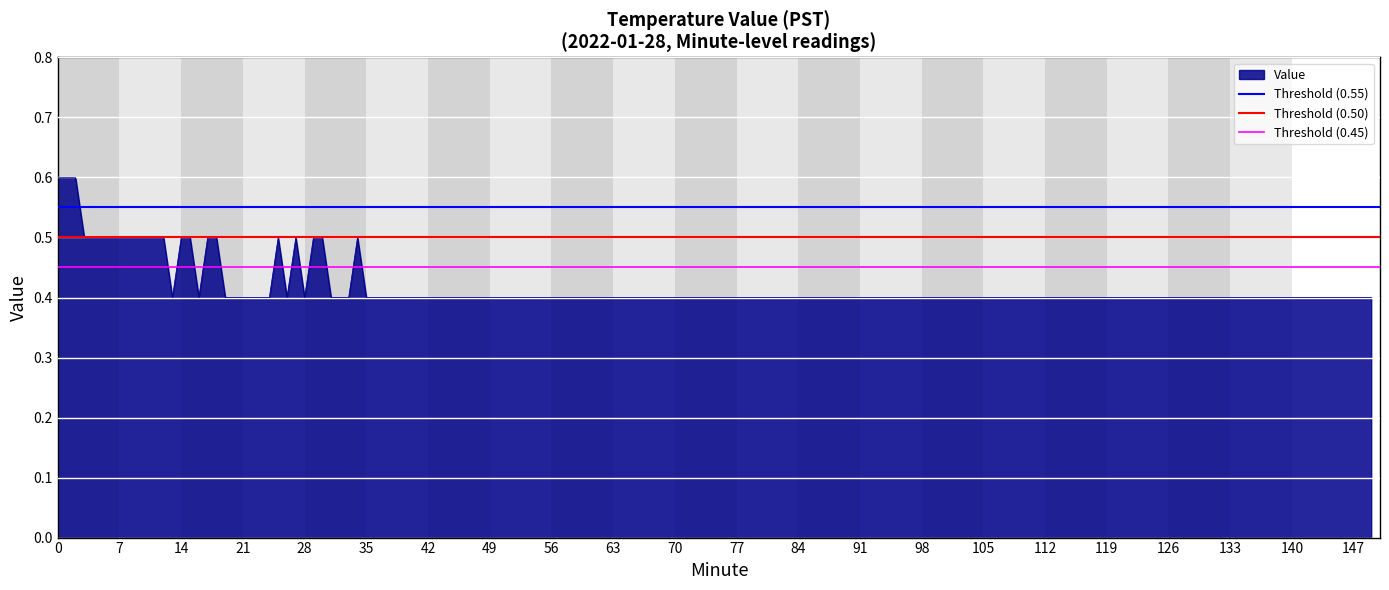

What is the lowest value of the Threshold (0.50) series?

0.5